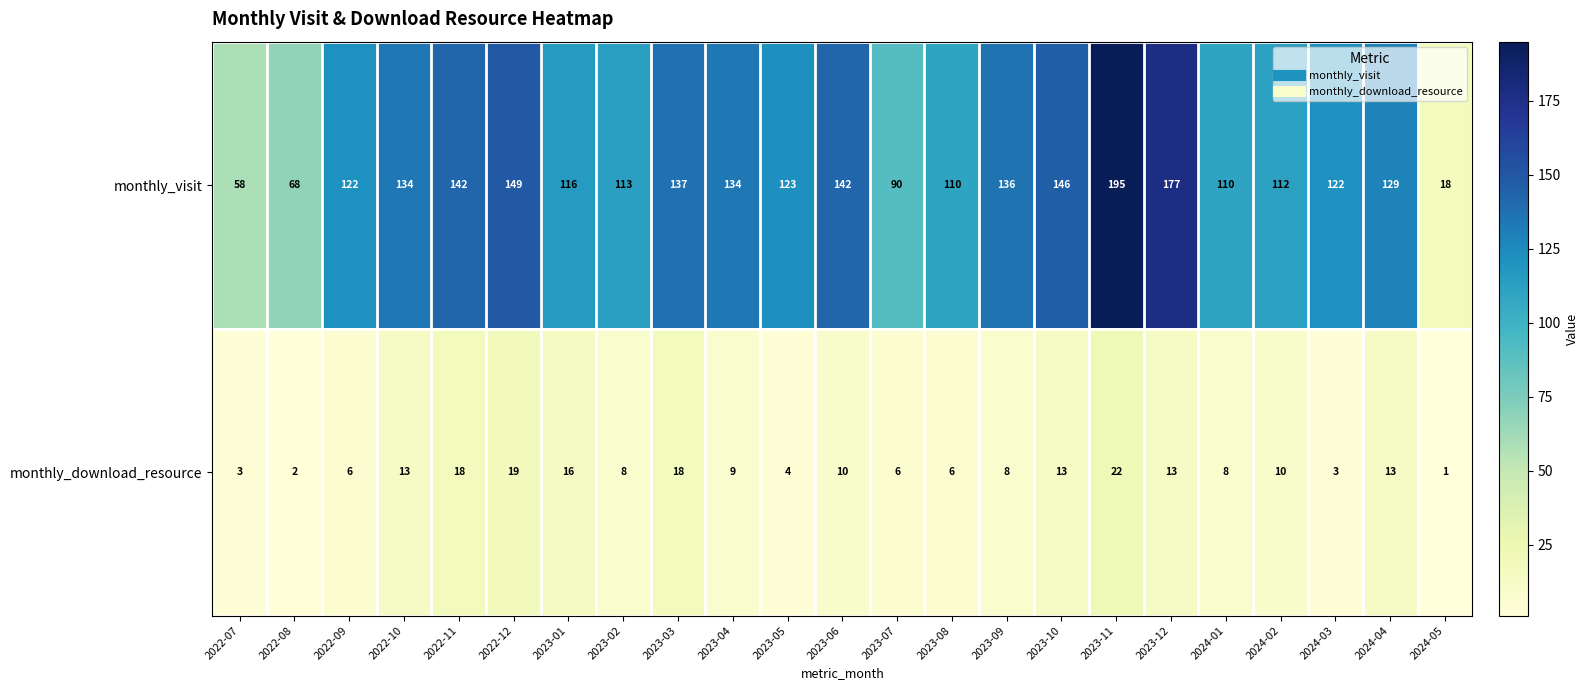

Where does the monthly_visit series first go above 123?

2022-10